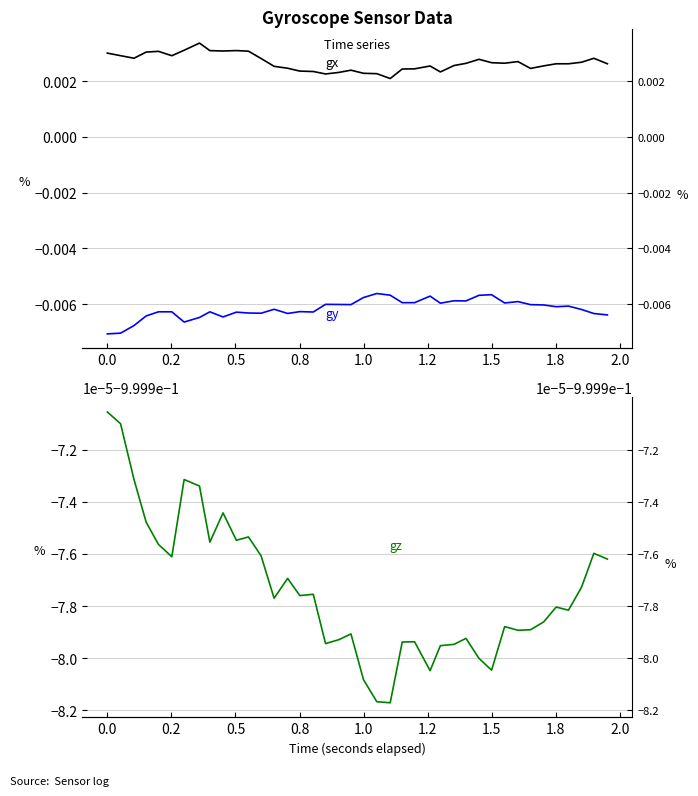

What is the sum of all gz values?

-40.0